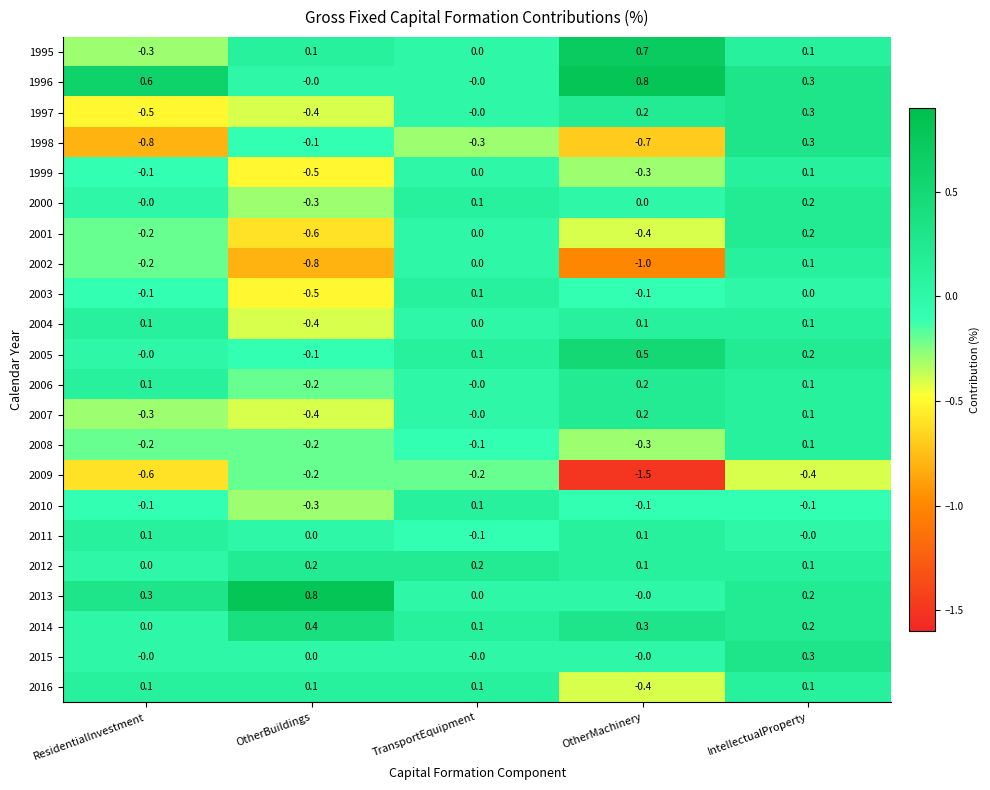

What is the smallest value displayed?

-1.5